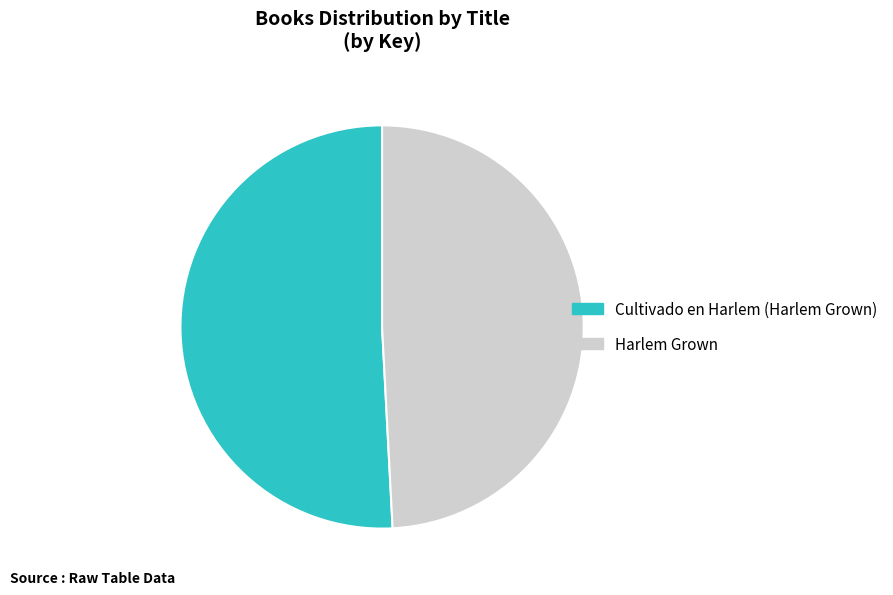

Rank the categories by value from highest to lowest.

Cultivado en Harlem (Harlem Grown), Harlem Grown